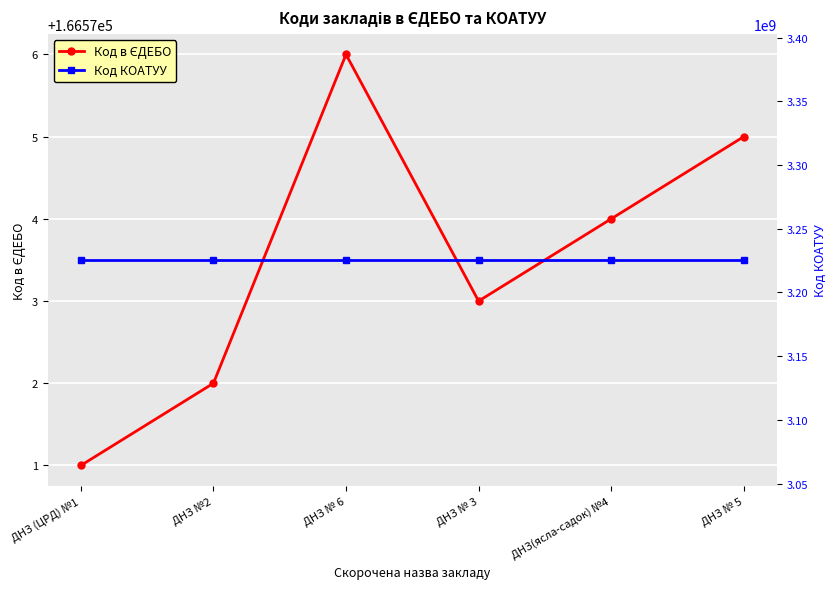

How many interior local peaks does the Код в ЄДЕБО series have?

1